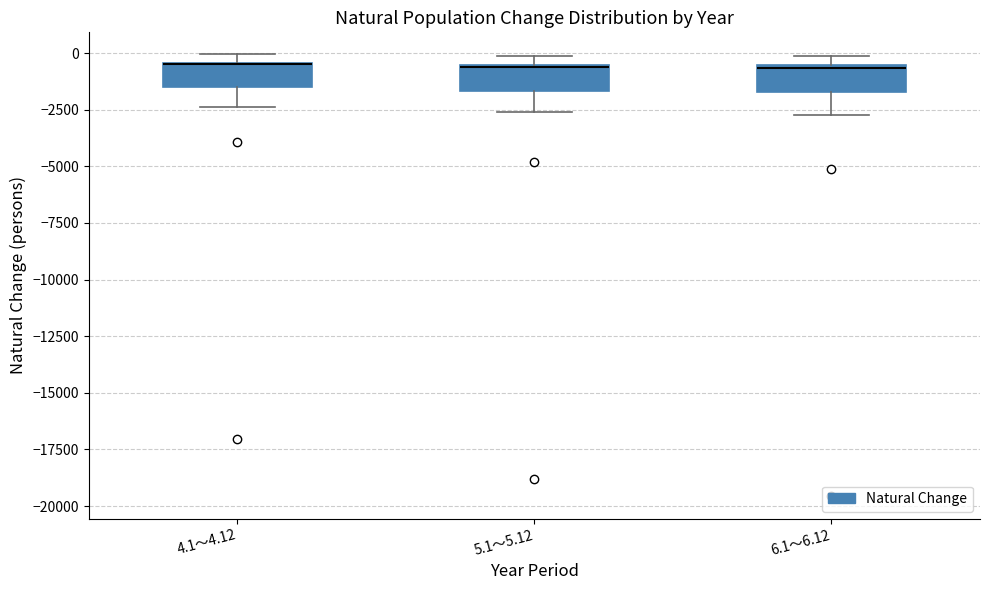

Where is the lower edge of the box for 4.1～4.12 on the y-axis? The values are not printed on the chart, so give them approximately, as read against the axis.

-1500